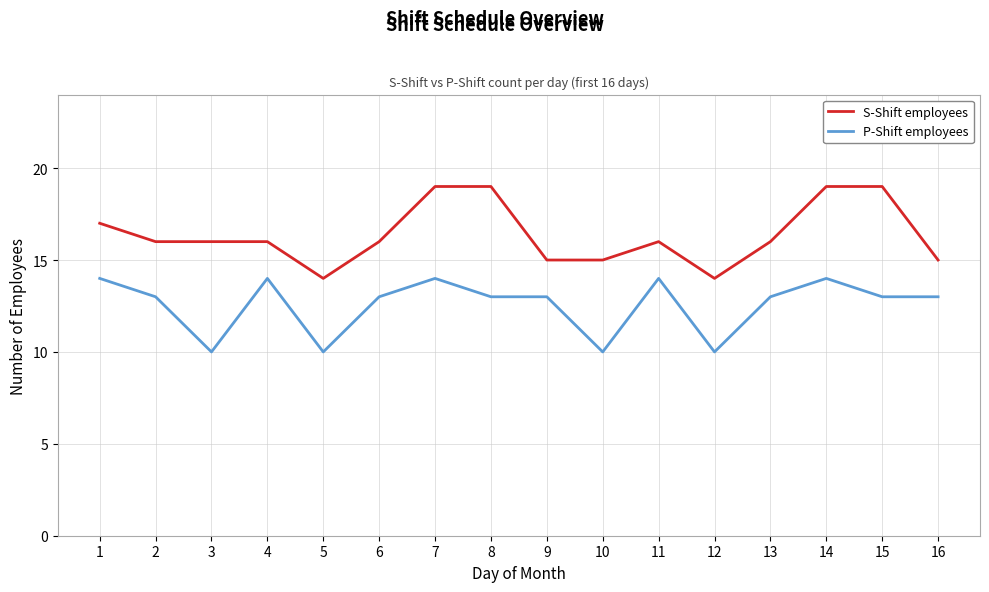

Is the value of S-Shift employees at 15 greater than the value of P-Shift employees at 16?

Yes